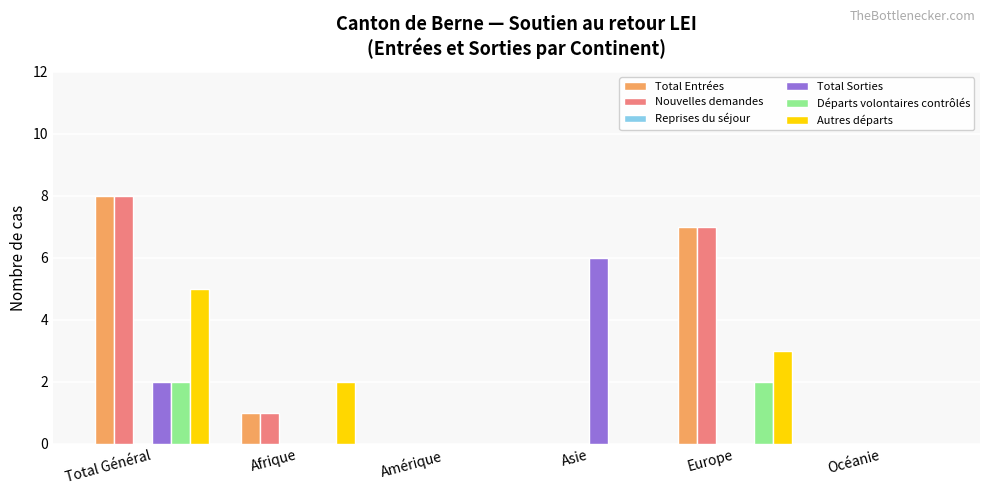

What is the maximum value shown in the chart?

8